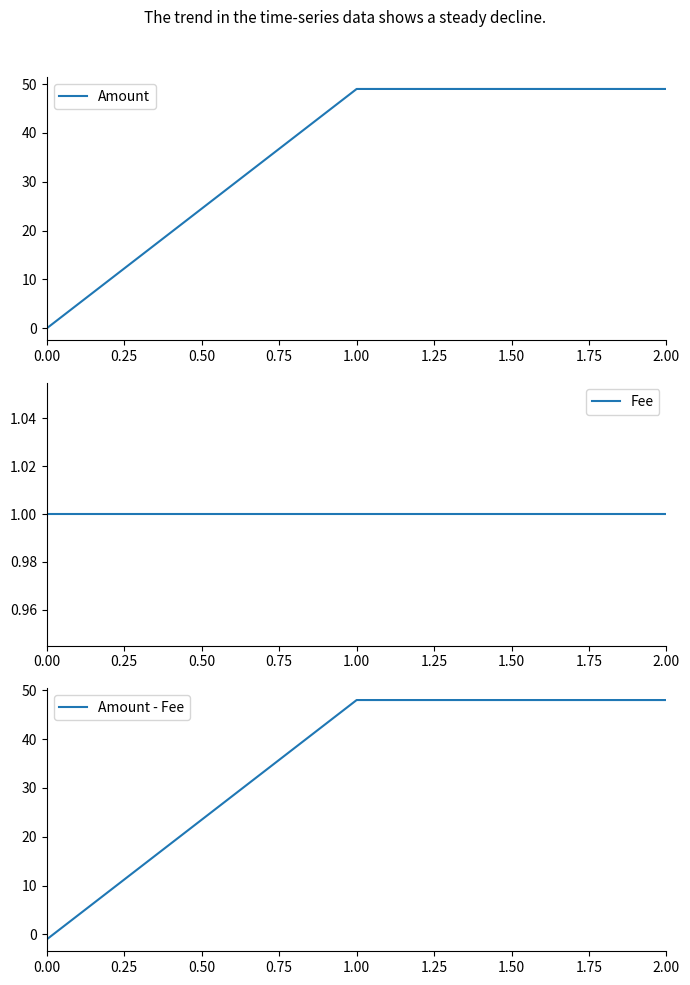

What is the sum of all Amount values?

98